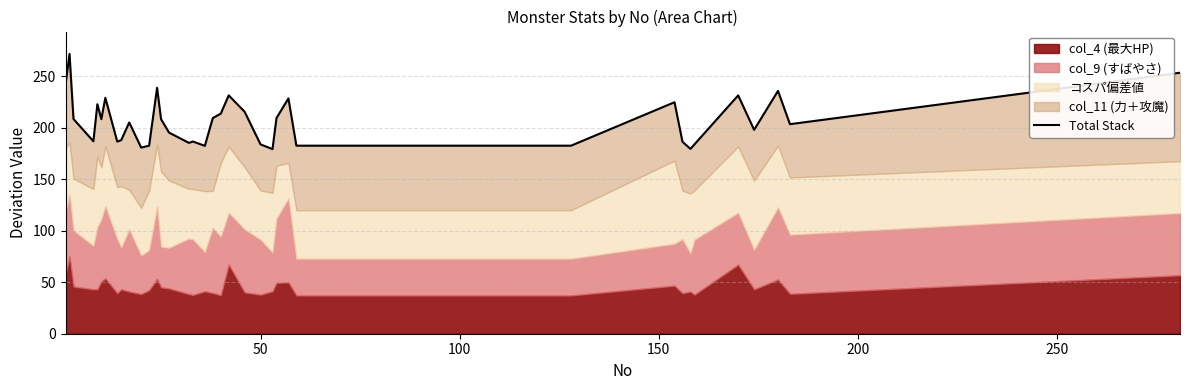

What is the value of the 30th point from the left?

186.3